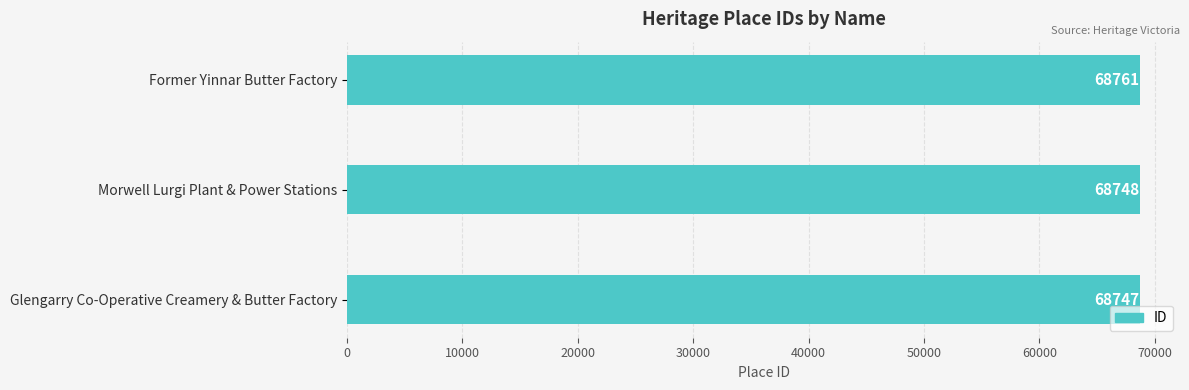

Reading bottom to top, list all the values displayed in this chart.

68747	68748	68761